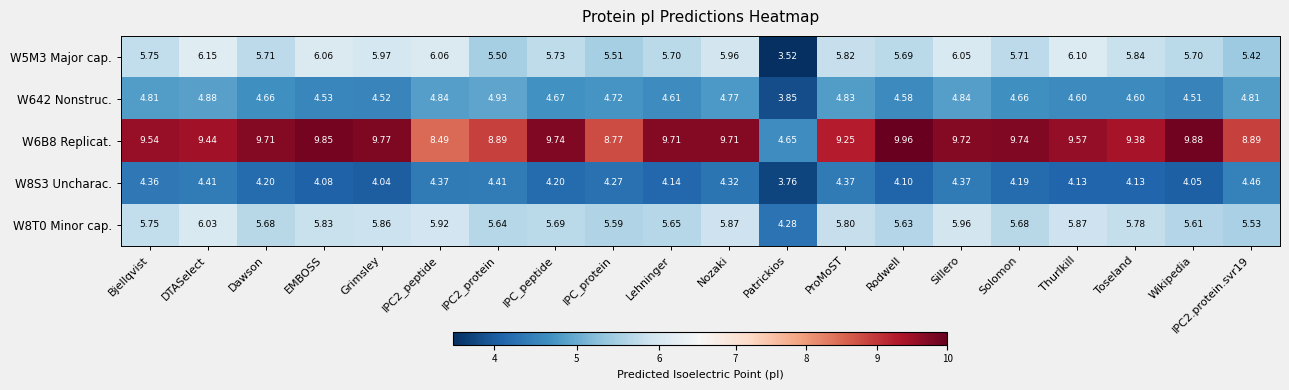

At which category does the chart reach its minimum across all series?

Patrickios